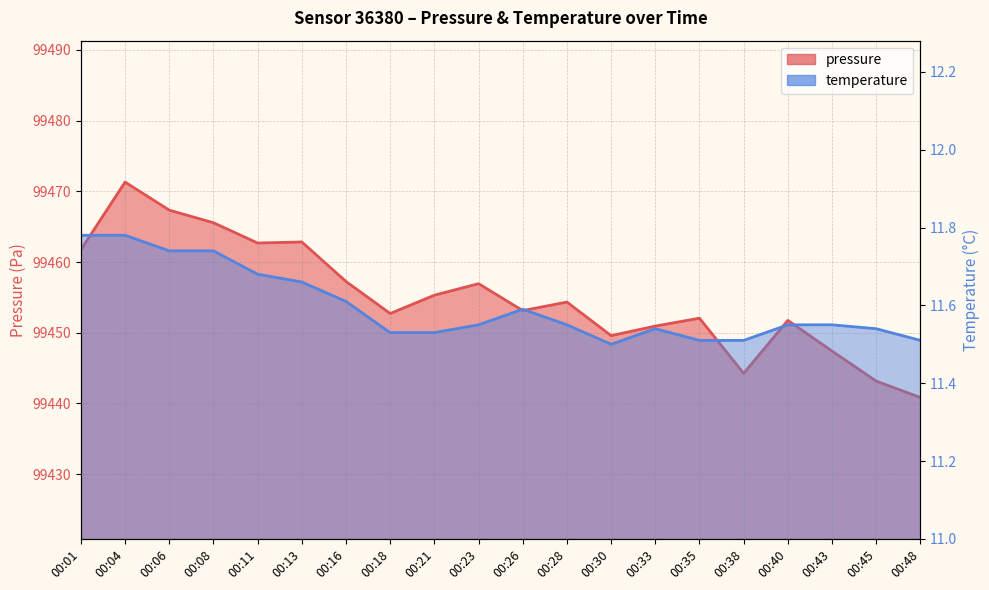

Does the chart display data point markers on the line(s)?

No